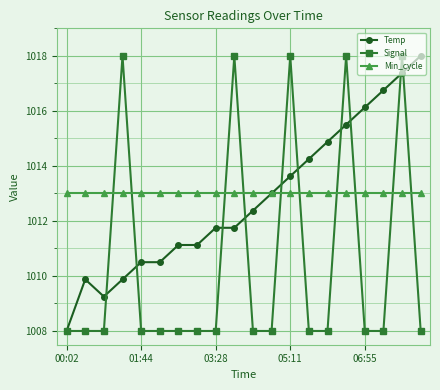

Which series has the largest total across all categories?

Min_cycle